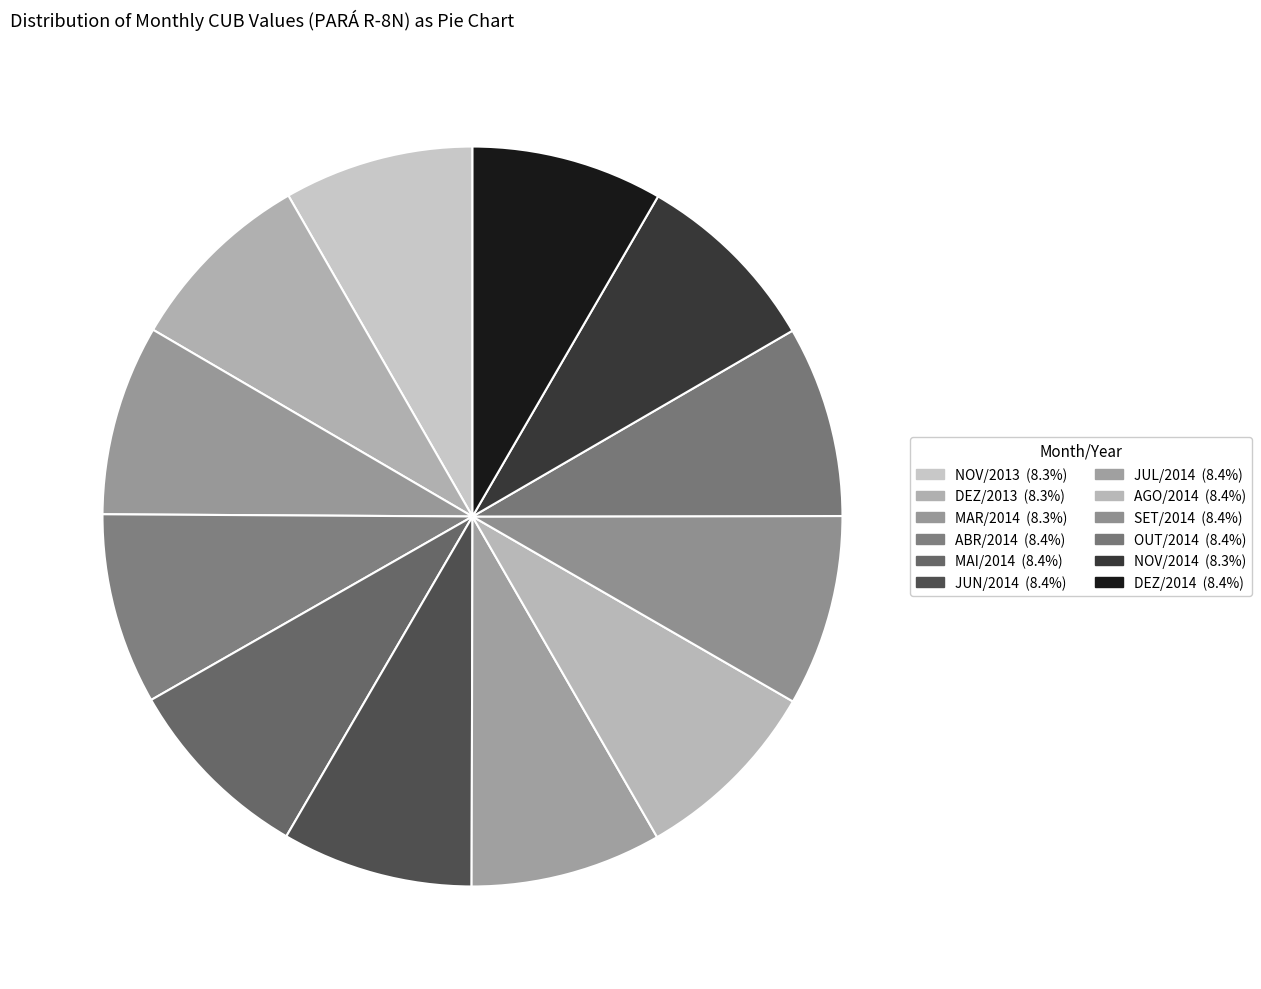

How many slices are in this pie chart?

12